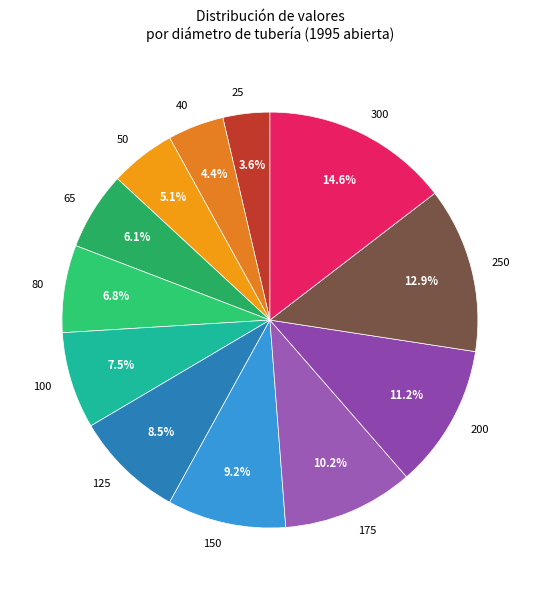

Does any single category account for the majority?

No